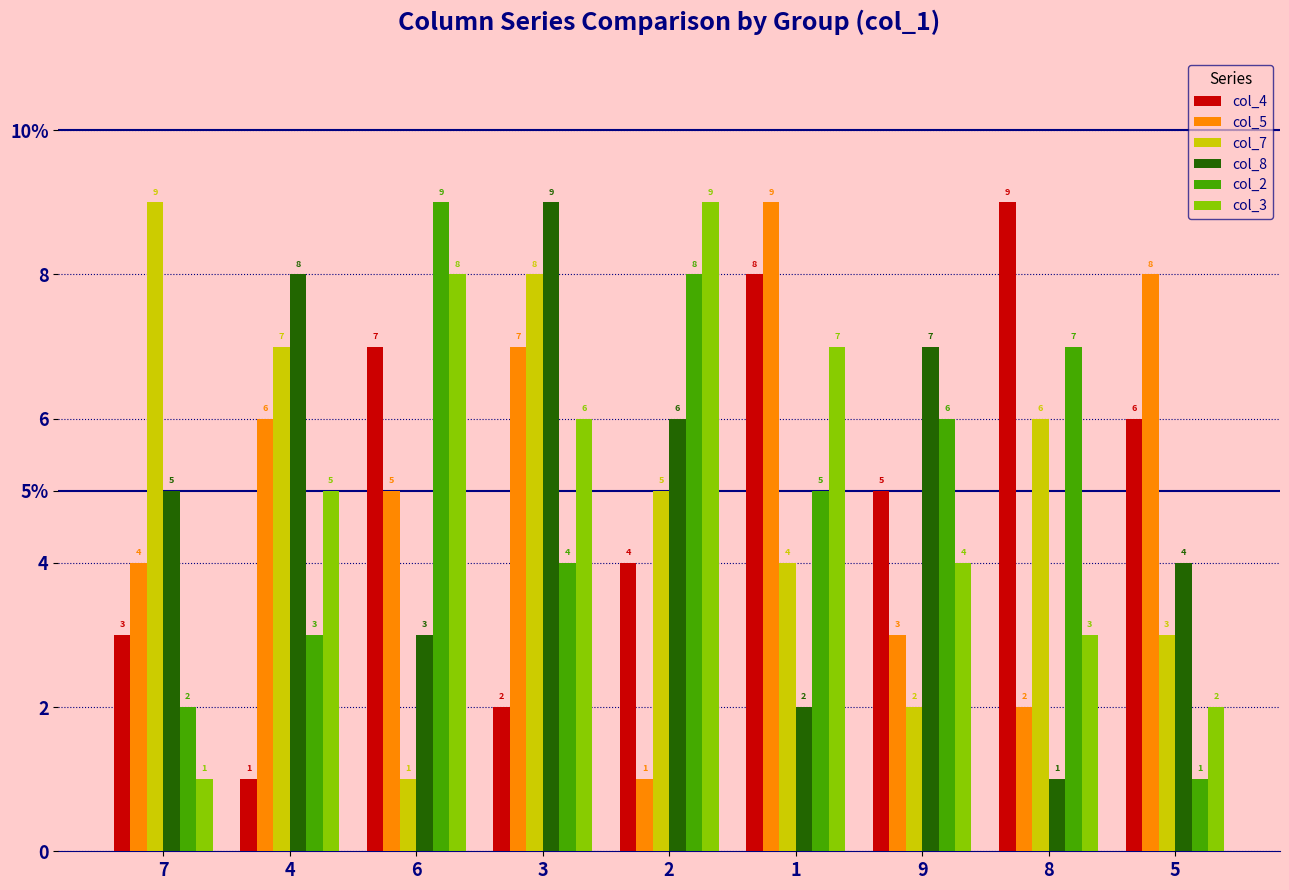

The value of col_7 at 9 is 2. True or false?

True